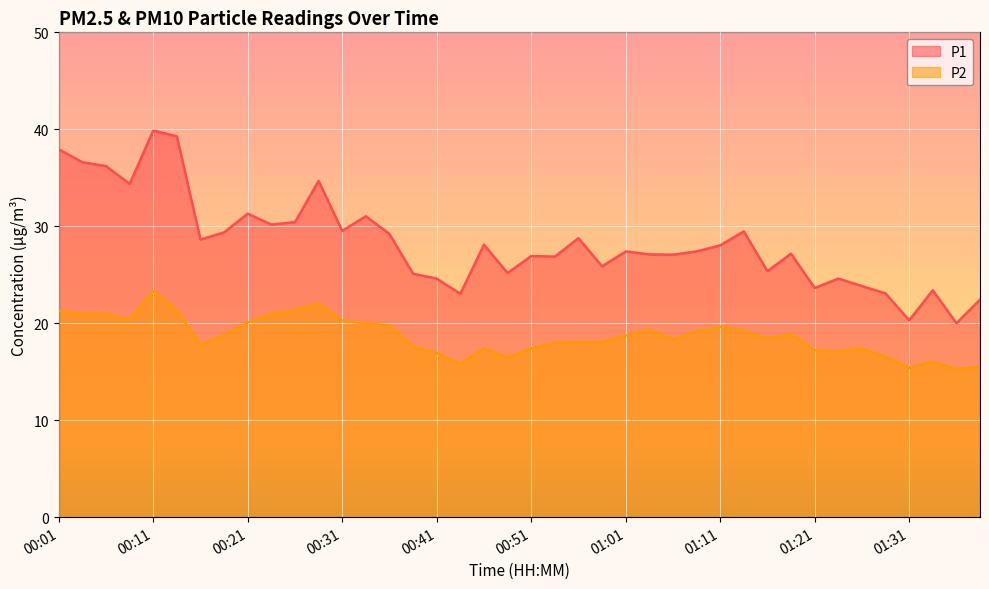

List the series in order of their overall mean, lowest first.

P2, P1